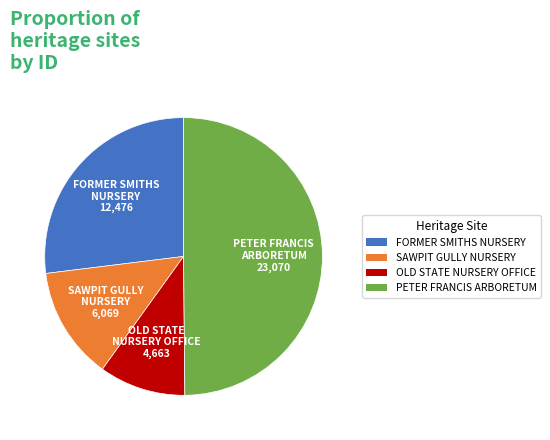

Is FORMER SMITHS NURSERY the majority of the pie?

No